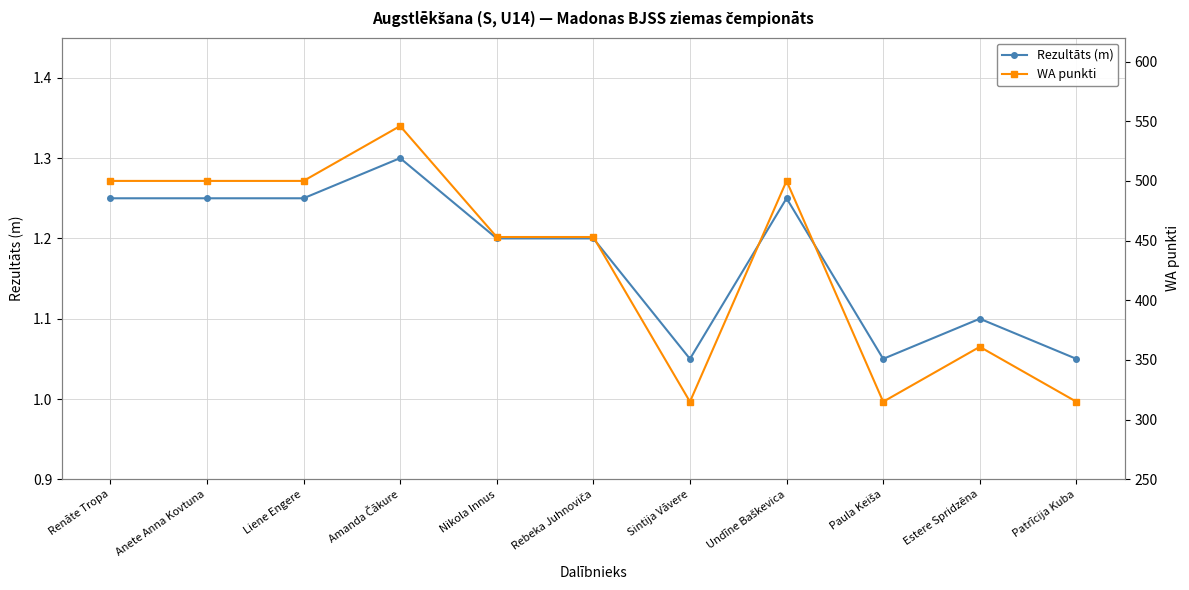

In Rezultāts (m), how many points are higher than both neighbors (excluding endpoints)?

3